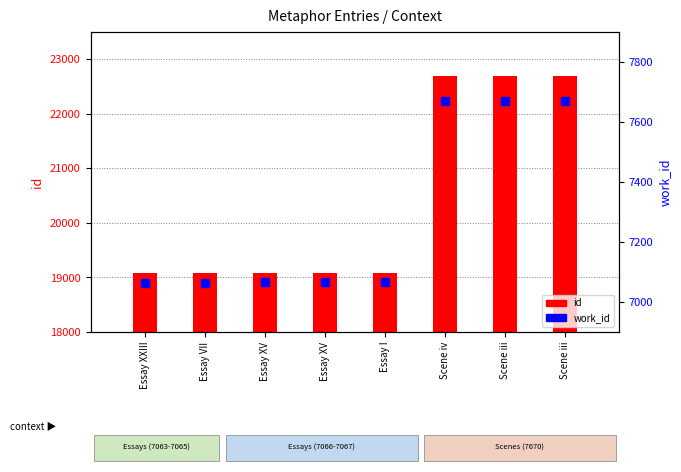

At how many categories does at least one series exceed 10639?

8